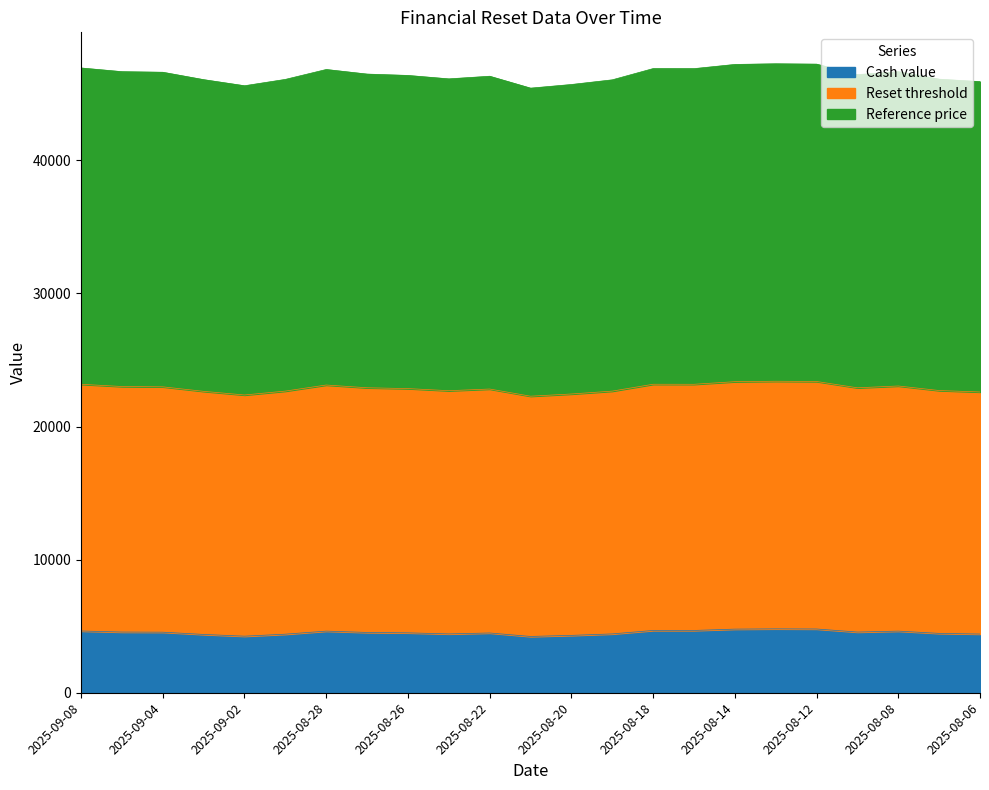

How many distinct data groups are displayed?

3